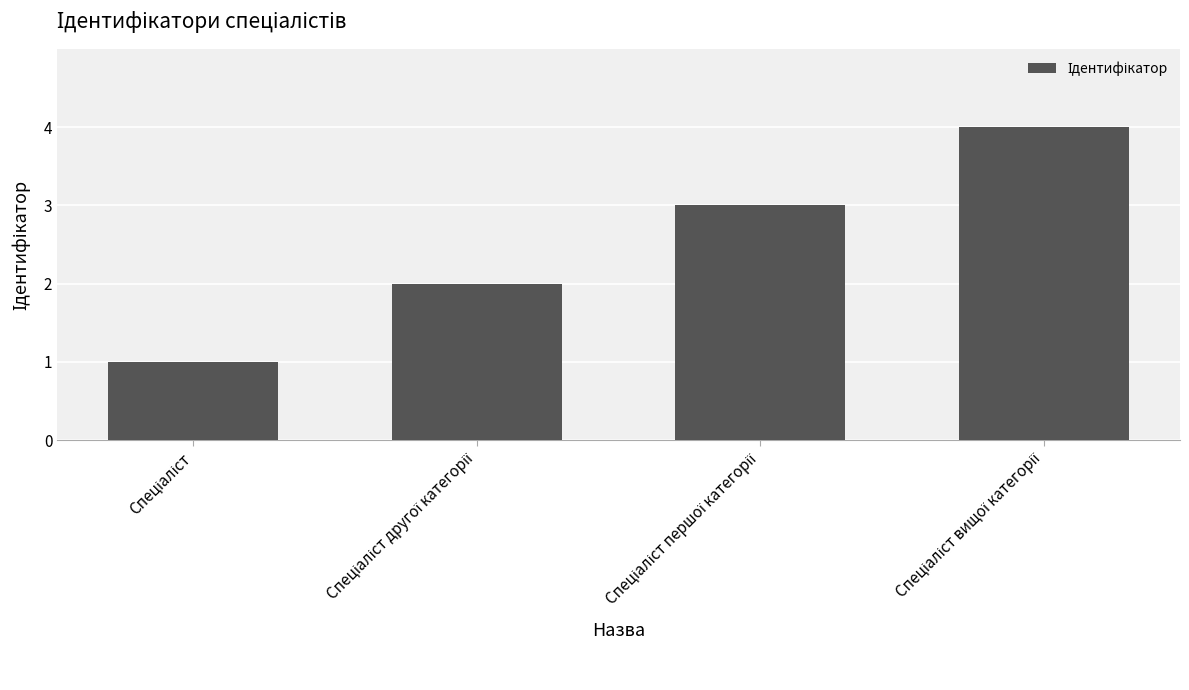

How many series are shown in this chart?

1